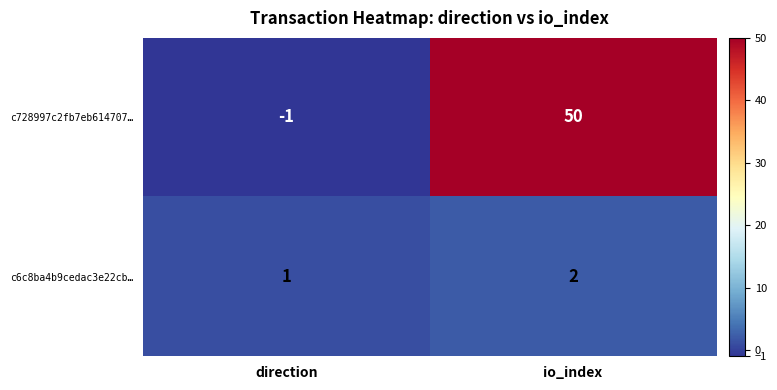

What is the minimum value shown in the chart?

-1